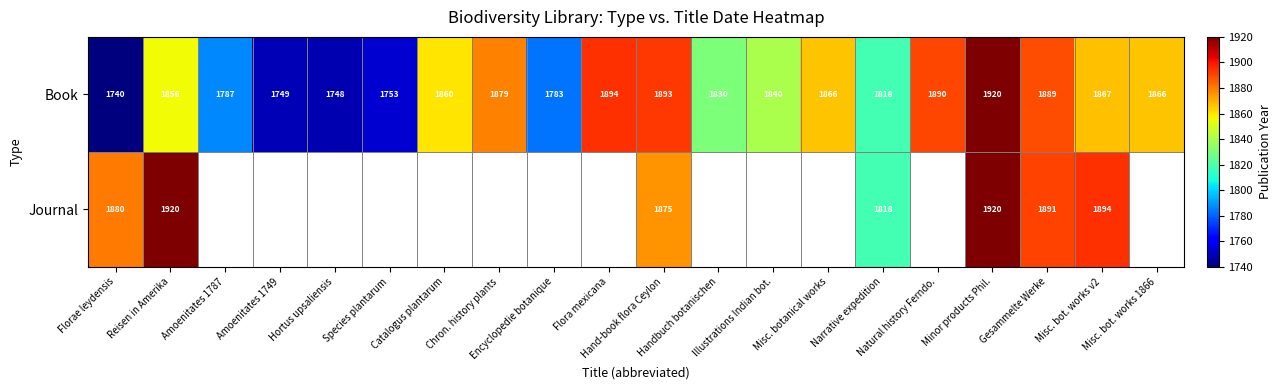

What is the smallest value displayed?

1740.0